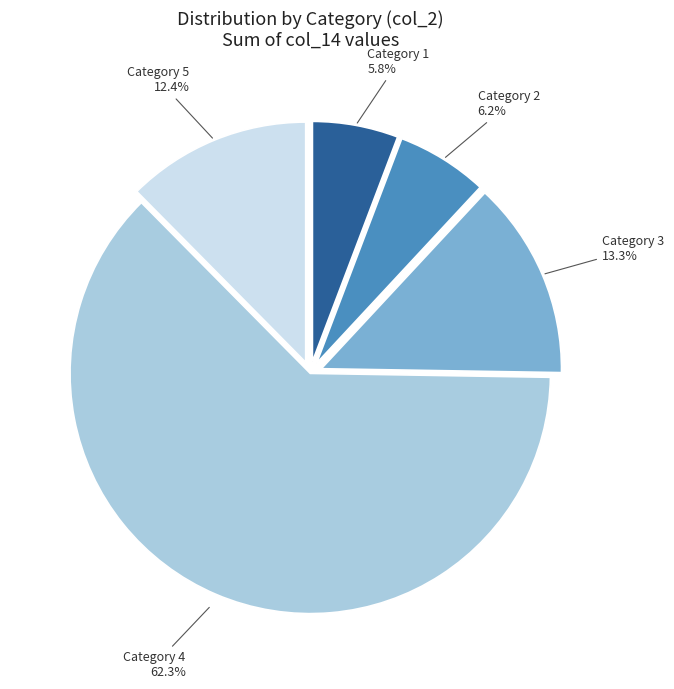

What is the largest slice in the pie chart?

Category 4